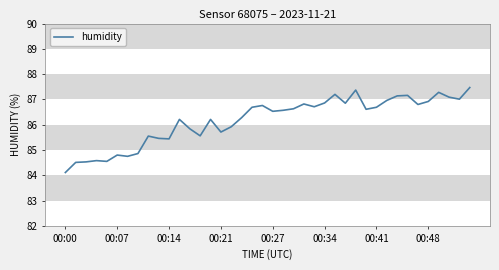

What is the greatest value displayed?

87.5